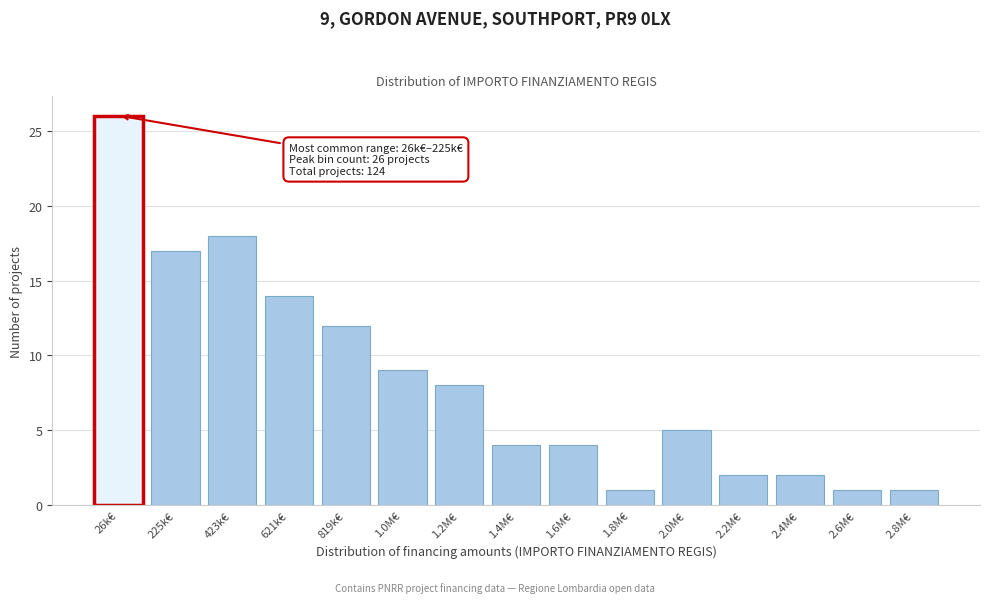

Reading left to right, list all the values displayed in this chart.

26k€=26	225k€=17	423k€=18	621k€=14	819k€=12	1.0M€=9	1.2M€=8	1.4M€=4	1.6M€=4	1.8M€=1	2.0M€=5	2.2M€=2	2.4M€=2	2.6M€=1	2.8M€=1